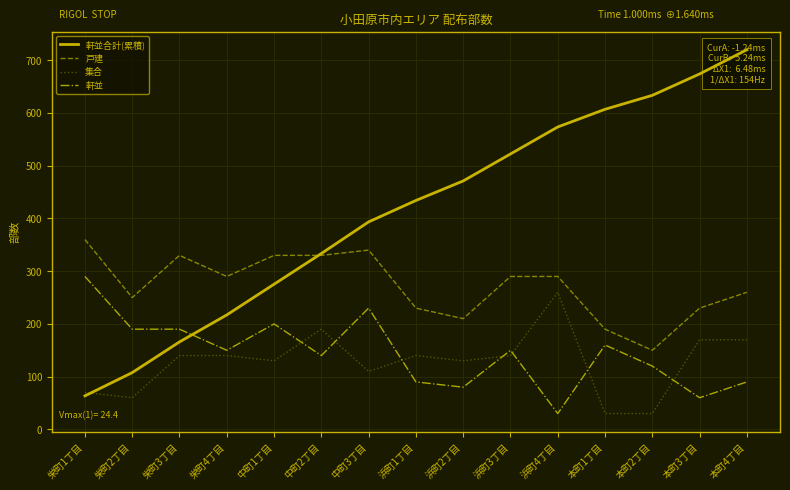

What are all the series names shown in the legend?

軒並合計(累積), 戸建, 集合, 軒並